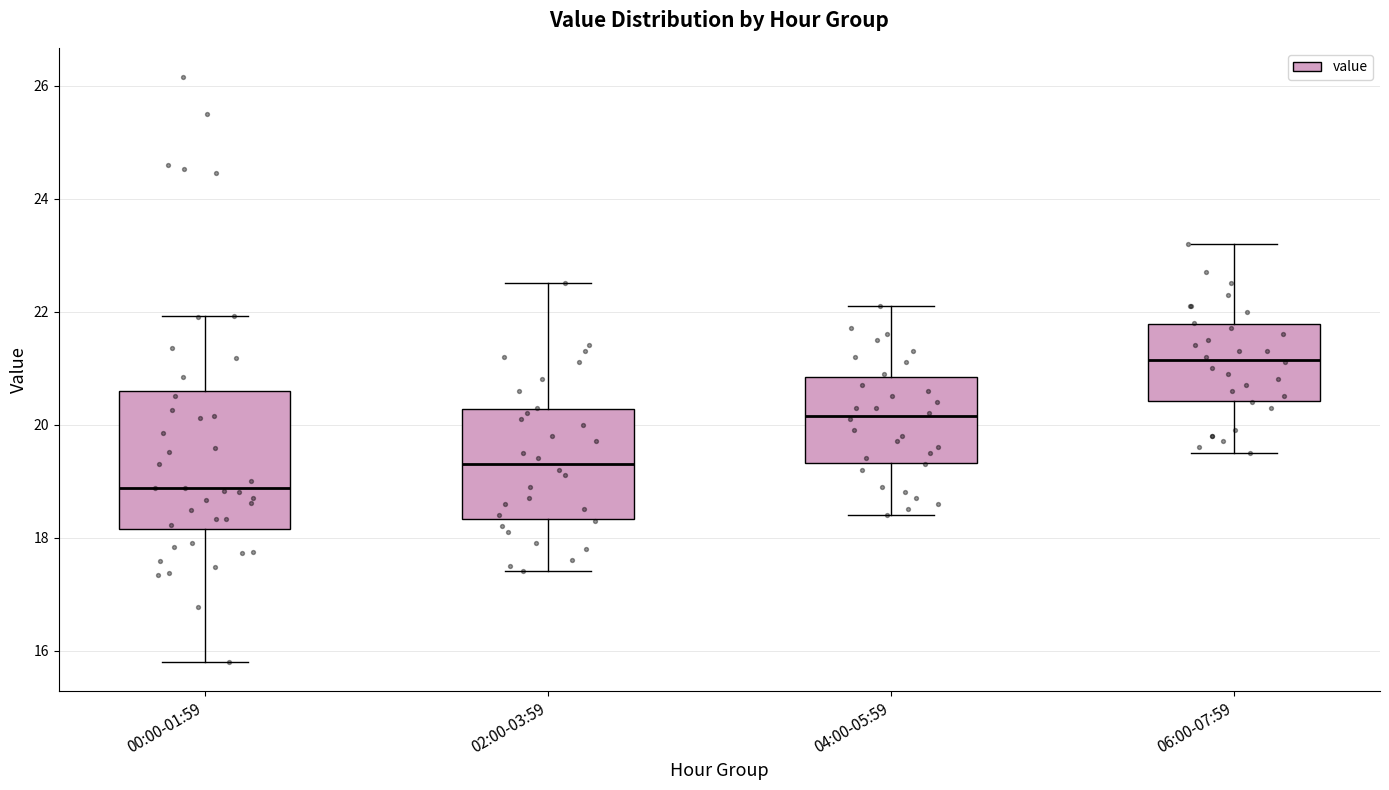

Reading left to right, read every box against the y-axis: the position of its median line, the range the box covers, and the ends of its whiskers. The values are not printed on the chart, so give them approximately, as read against the axis.

00:00-01:59: median 18.8, box 18.2 to 20.6, whiskers 15.8 to 22.0
02:00-03:59: median 19.4, box 18.4 to 20.2, whiskers 17.4 to 22.6
04:00-05:59: median 20.2, box 19.4 to 20.8, whiskers 18.4 to 22.2
06:00-07:59: median 21.2, box 20.4 to 21.8, whiskers 19.6 to 23.2